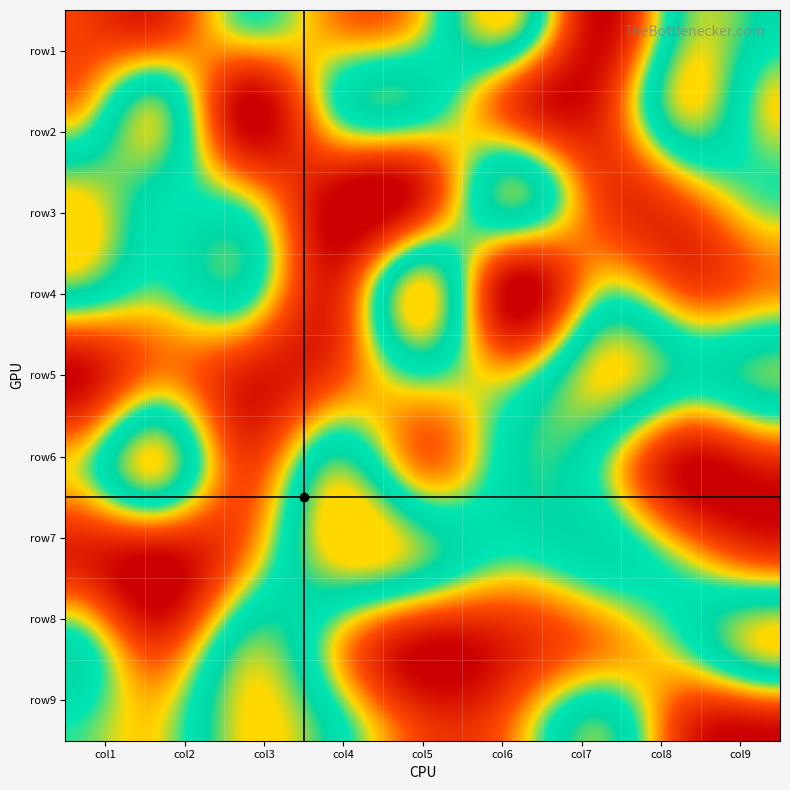

How many series are shown in this chart?

9